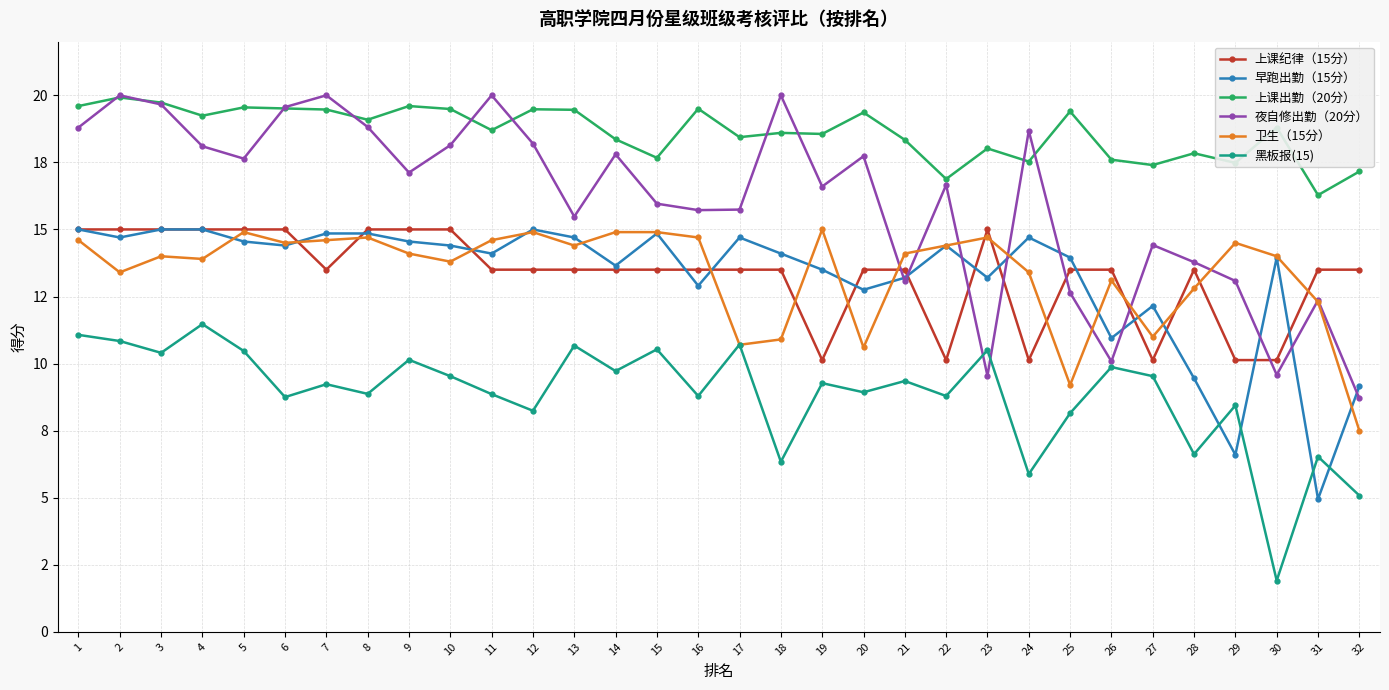

In 卫生（15分）, how many points are higher than both neighbors (excluding endpoints)?

8